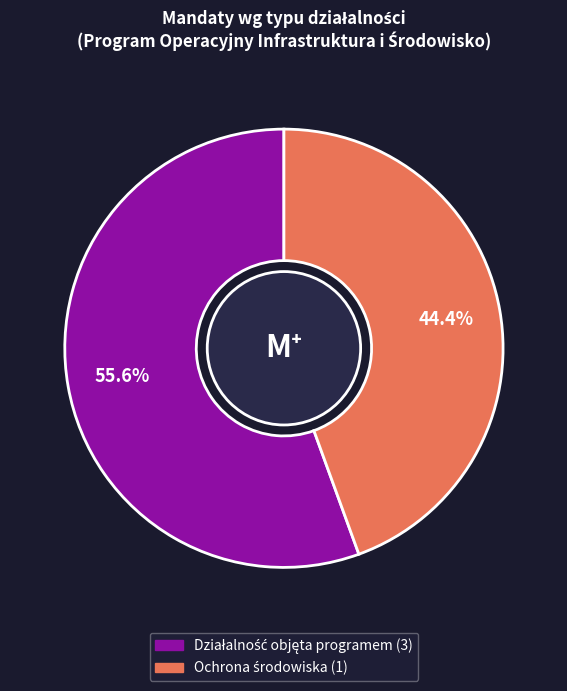

Is there any slice that represents more than half of the pie?

Yes